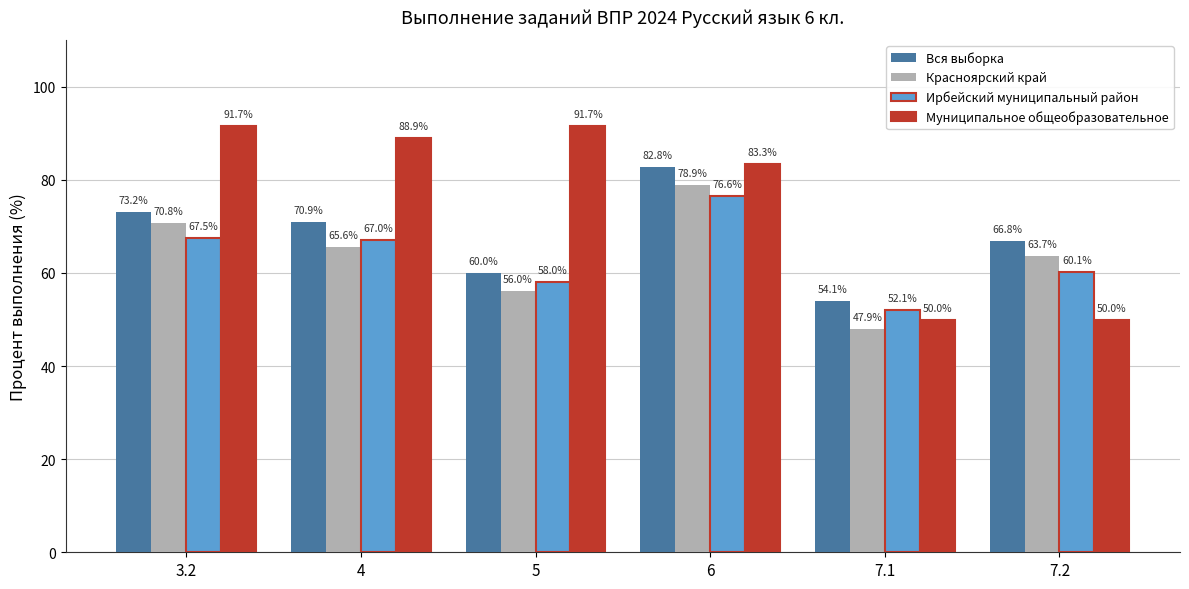

Where does the Муниципальное общеобразовательное series first go above 88?

3.2